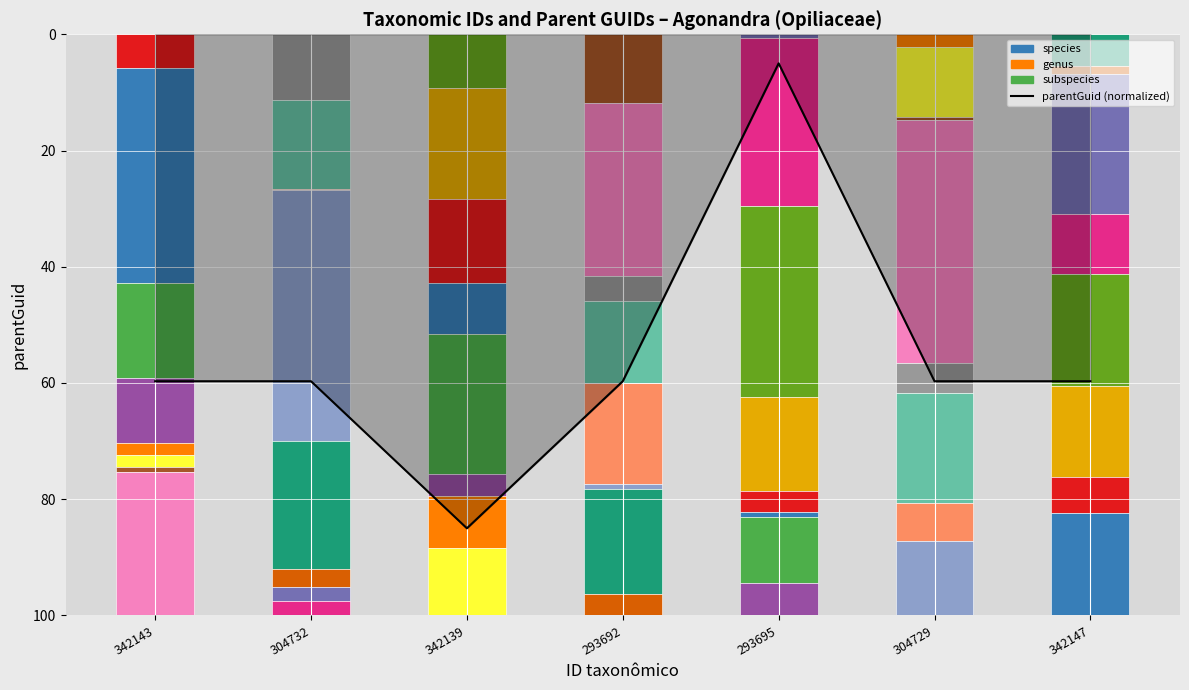

The chart shows a value of 59.7 at 304732. True or false?

True